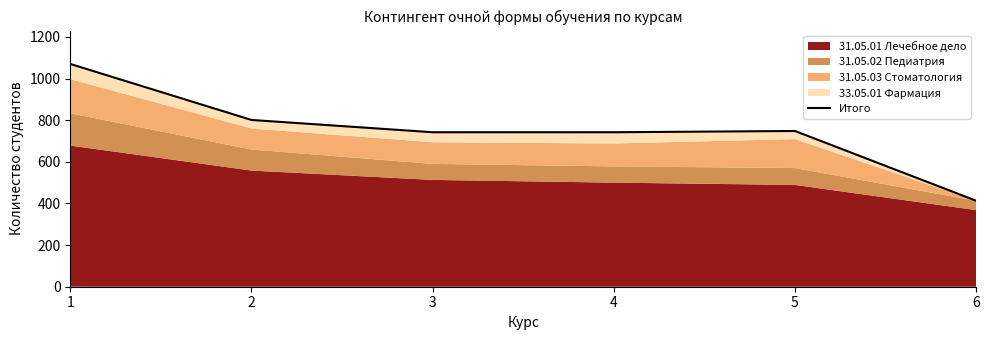

Rank the categories by value from highest to lowest.

1, 2, 5, 3, 4, 6